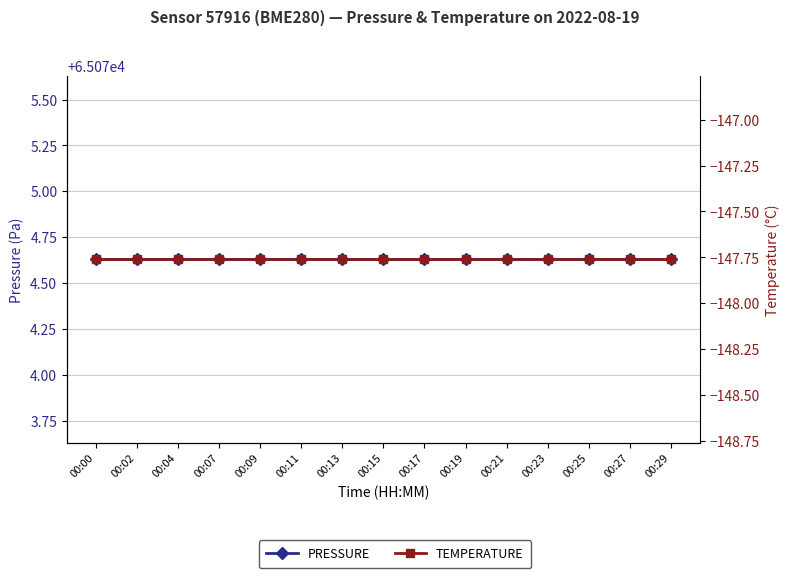

At 00:25, list the series in order from smallest to largest.

temperature, pressure